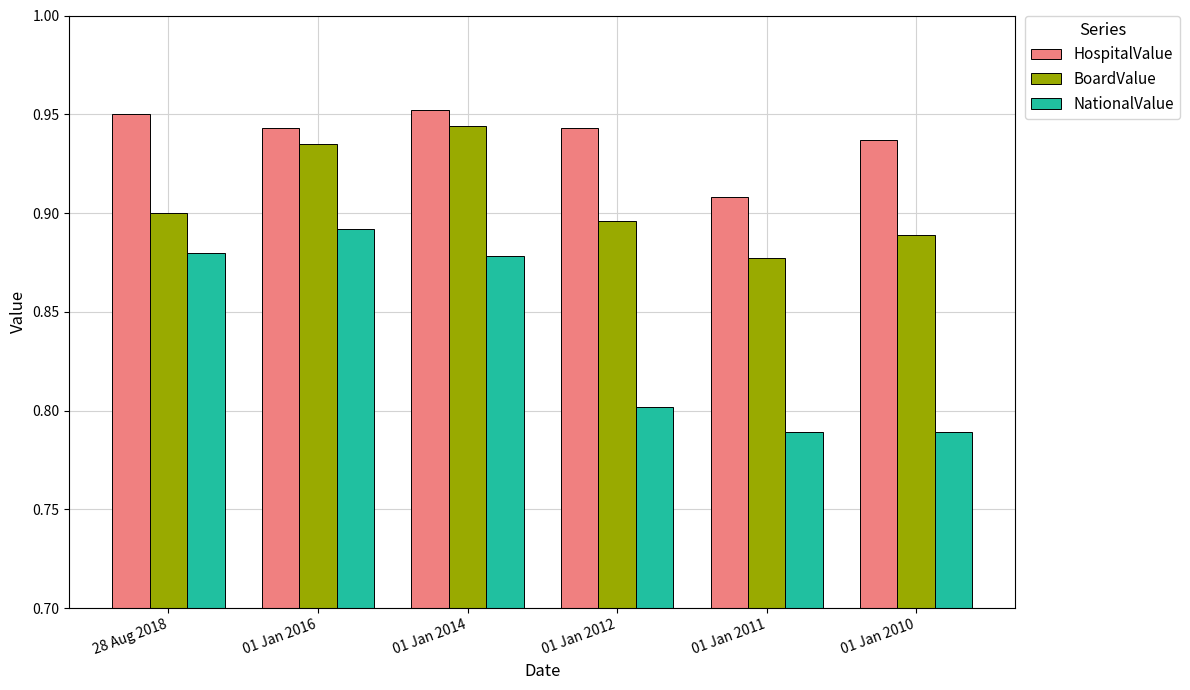

The value of NationalValue at 01 Jan 2016 is 1.3. True or false?

False